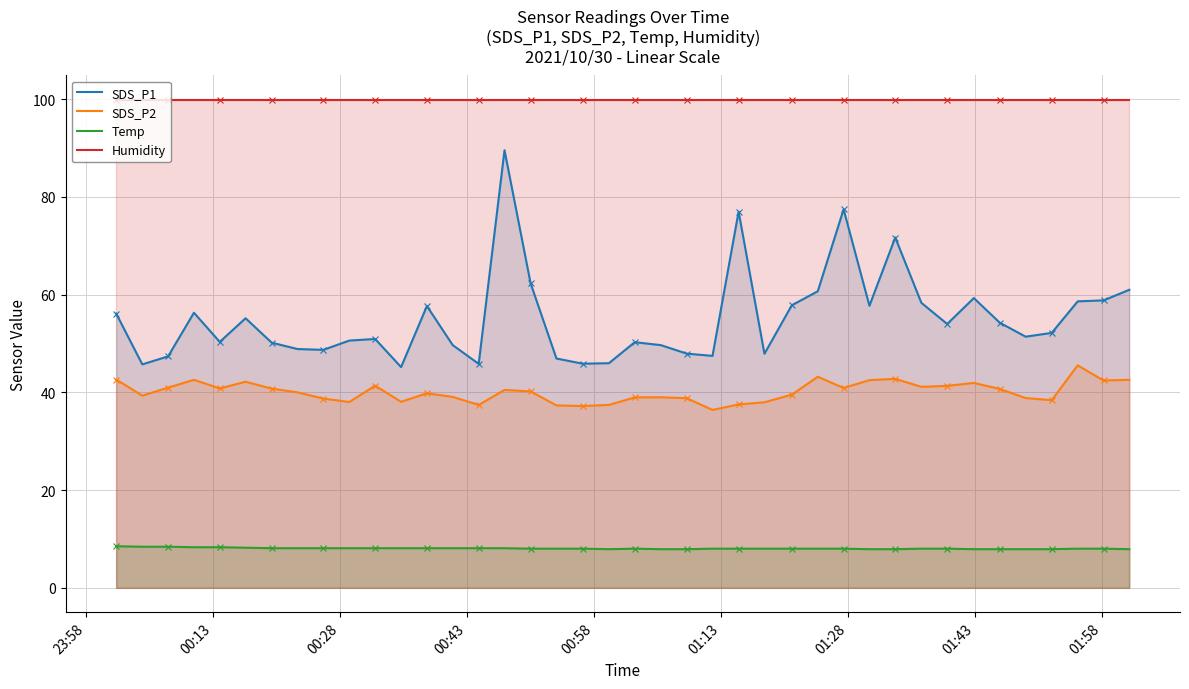

Count the Temp values in the range 8 to 9.

30